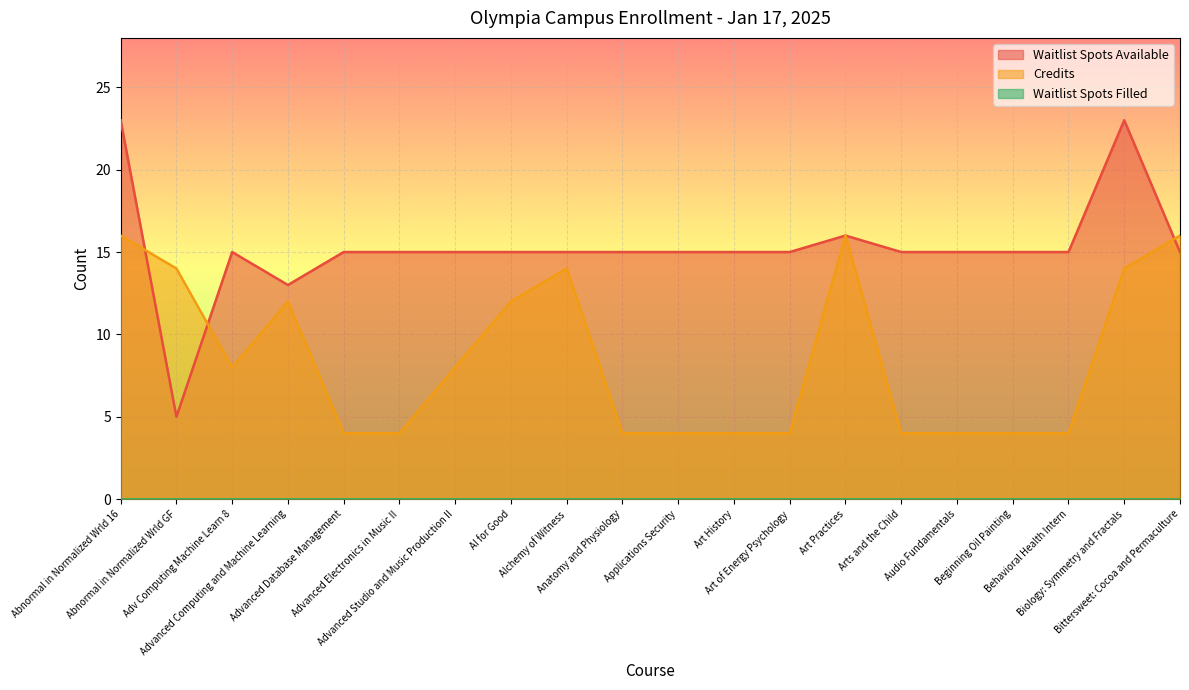

What is the label of the 1st point from the left?

Abnormal in Normalized Wrld 16